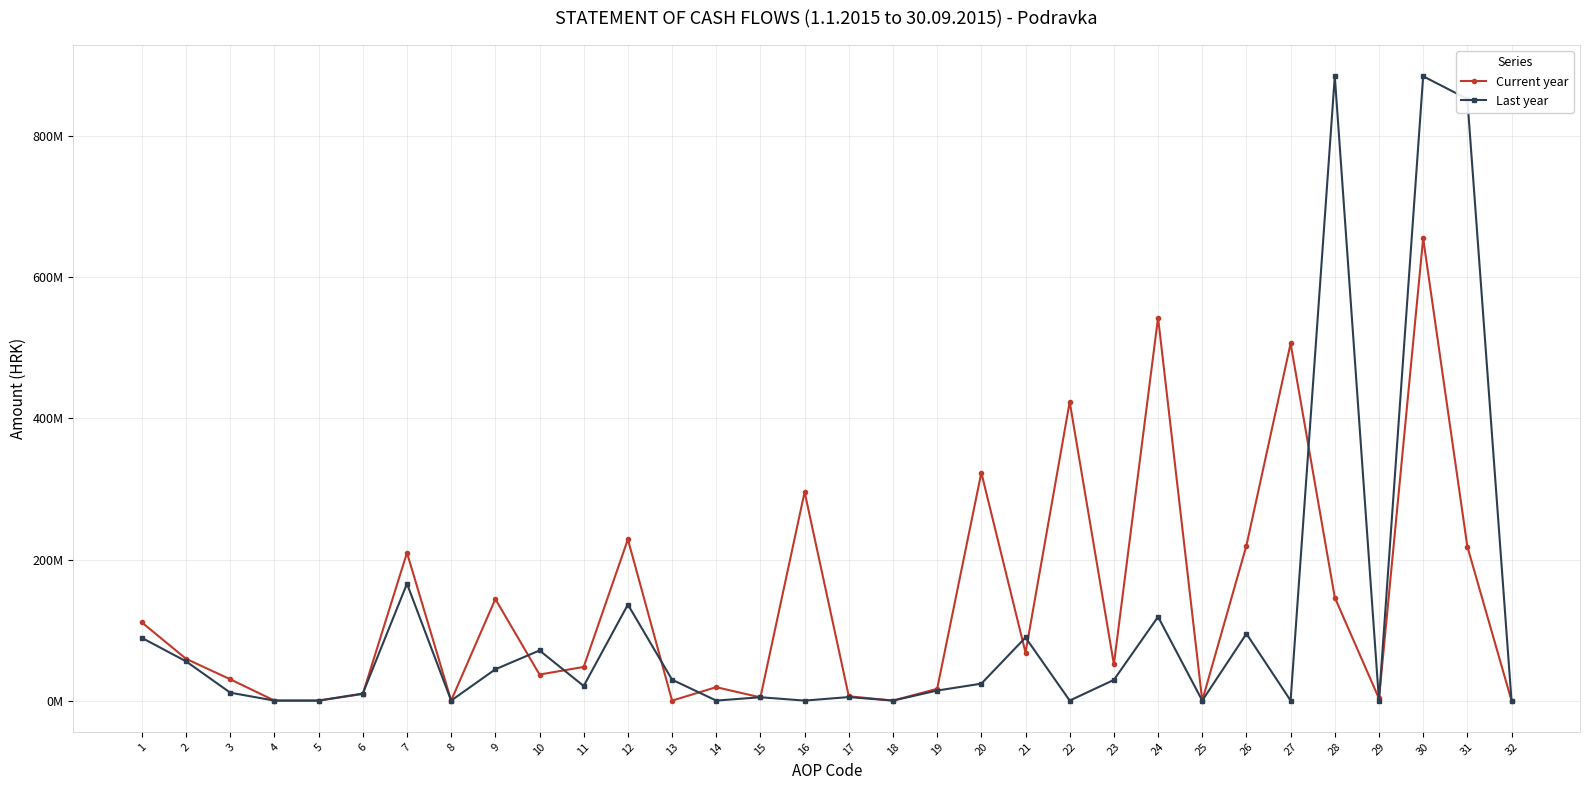

What is the difference between the highest and lowest values at 19?

2441274.0